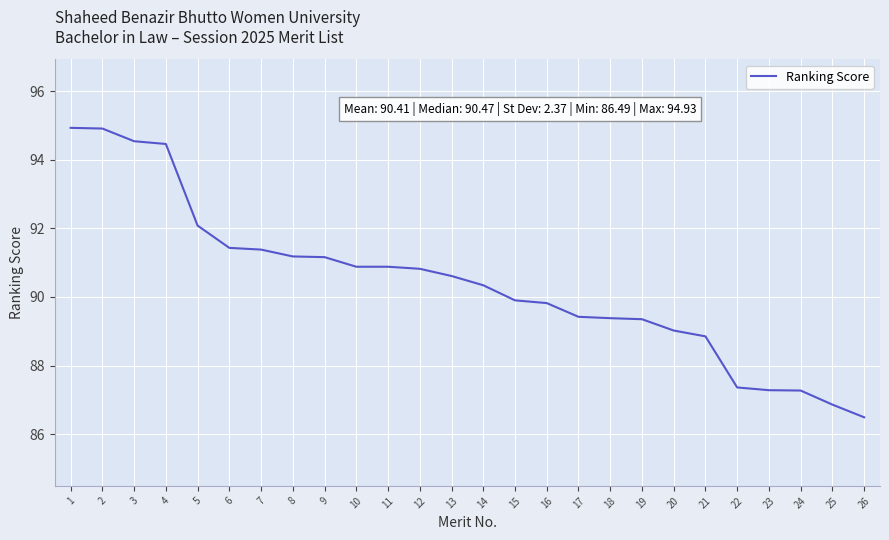

Between 4 and 26, which is larger?

4